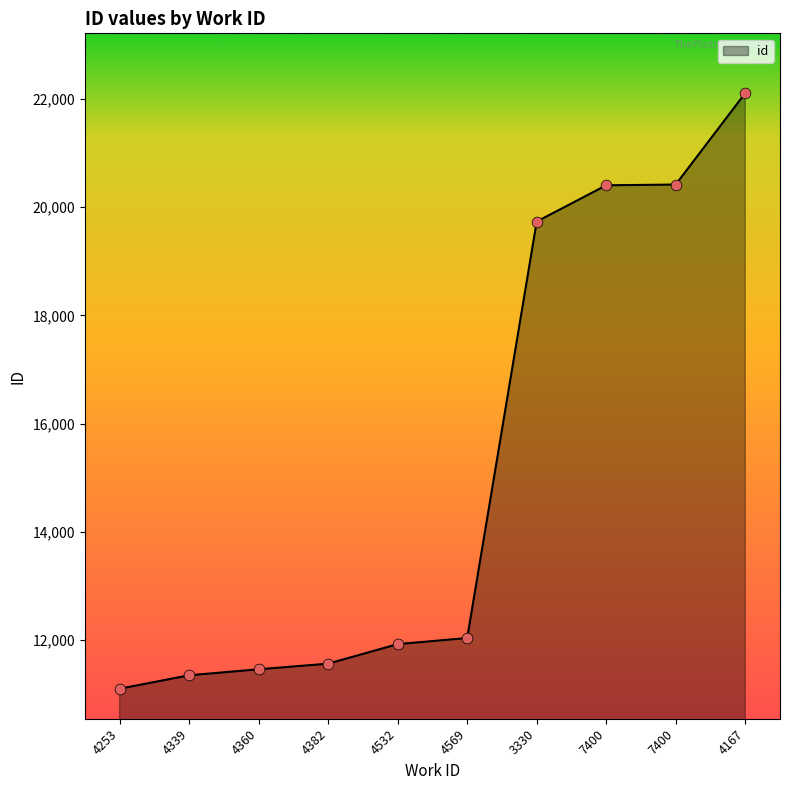

How many lines are shown in the chart?

1